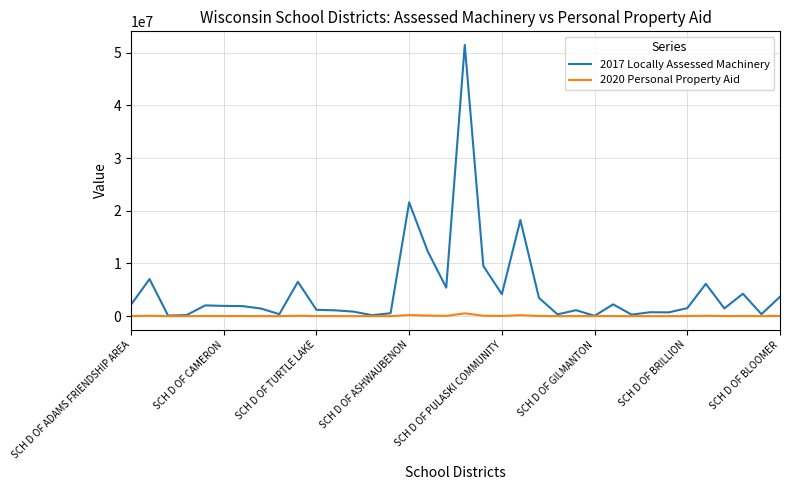

Rank the series by their maximum value, from highest to lowest.

2017 Locally Assessed Machinery, 2020 Personal Property Aid